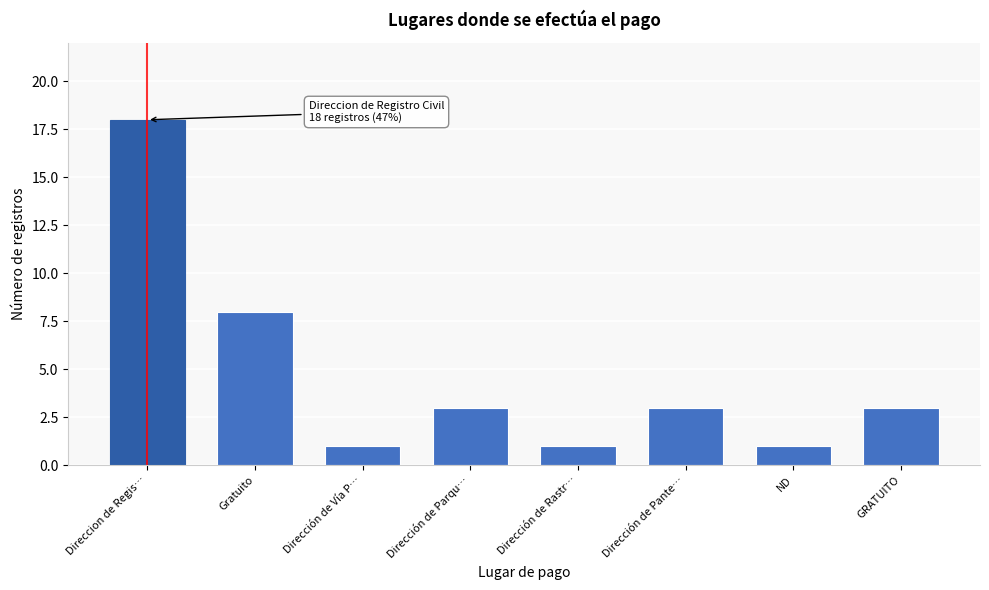

Reading left to right, transcribe all the data shown in this chart.

18	8	1	3	1	3	1	3